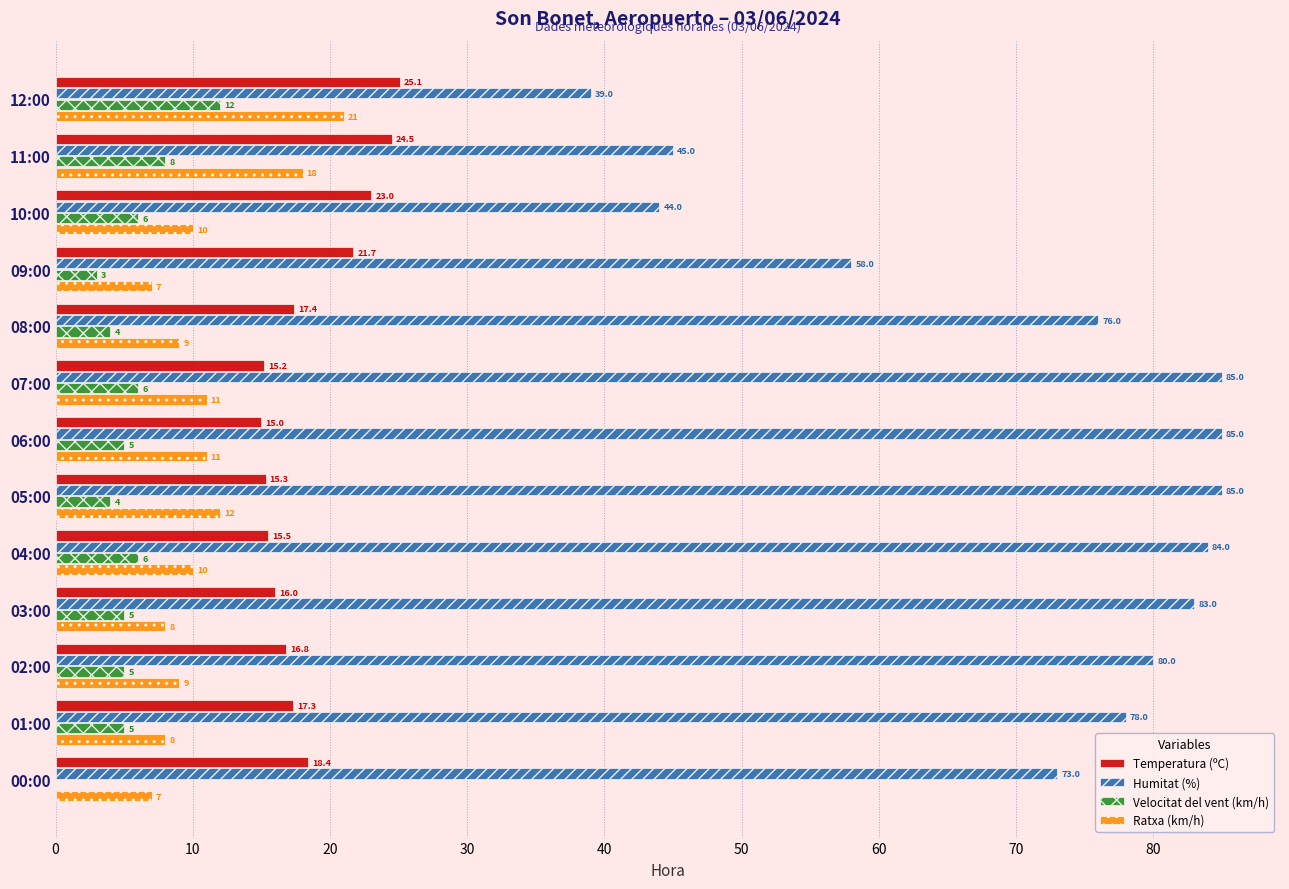

The Temperatura (ºC) series shows 23.0 at 10:00. True or false?

True